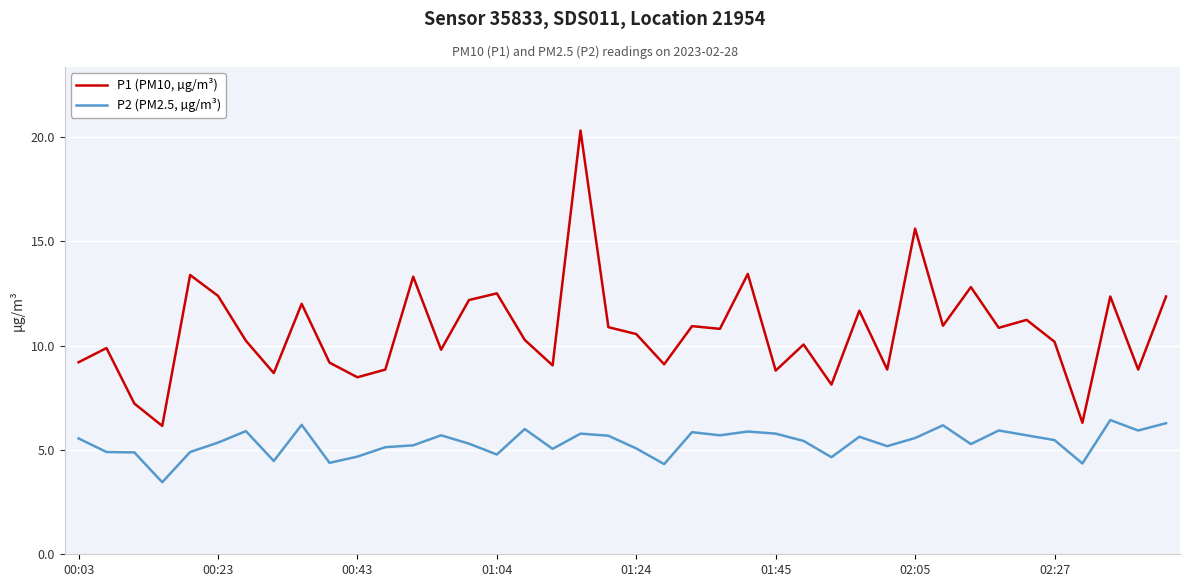

Which series has the largest total across all categories?

P1 (PM10, µg/m³)